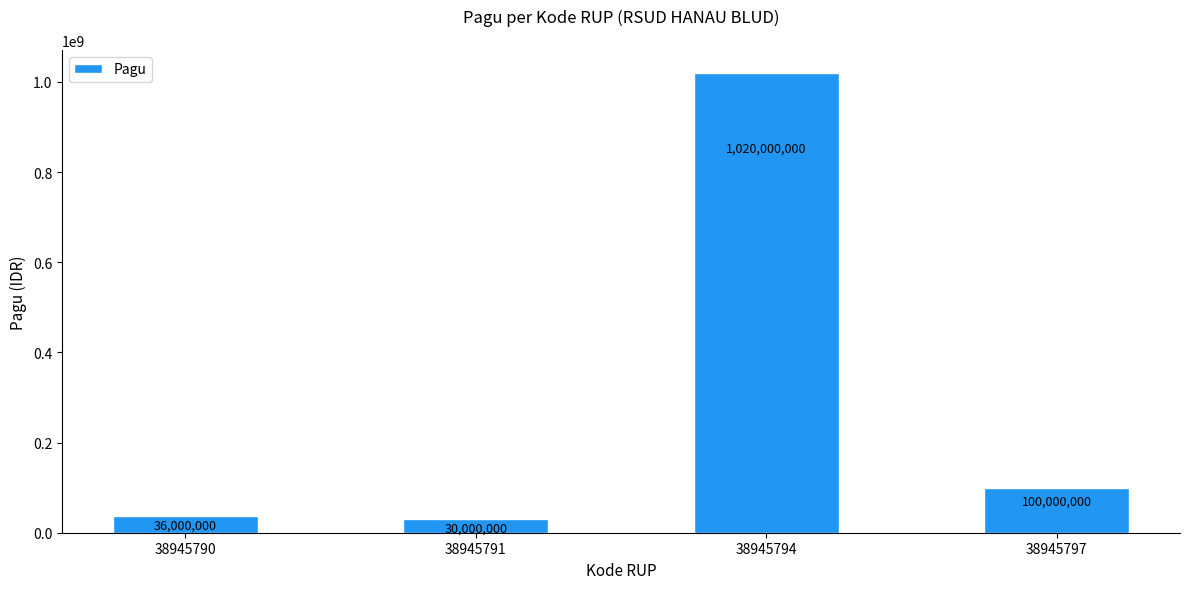

Count the number of data series in this chart.

1